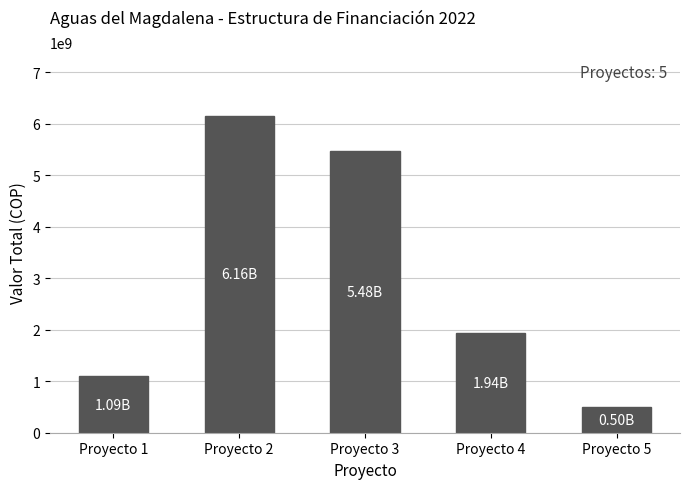

What is the minimum value shown in the chart?

495323918